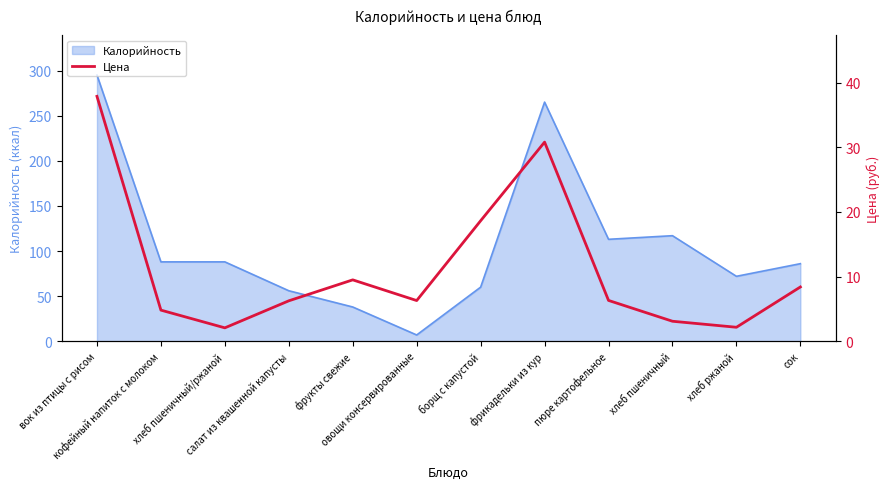

What is the greatest value displayed?

37.9